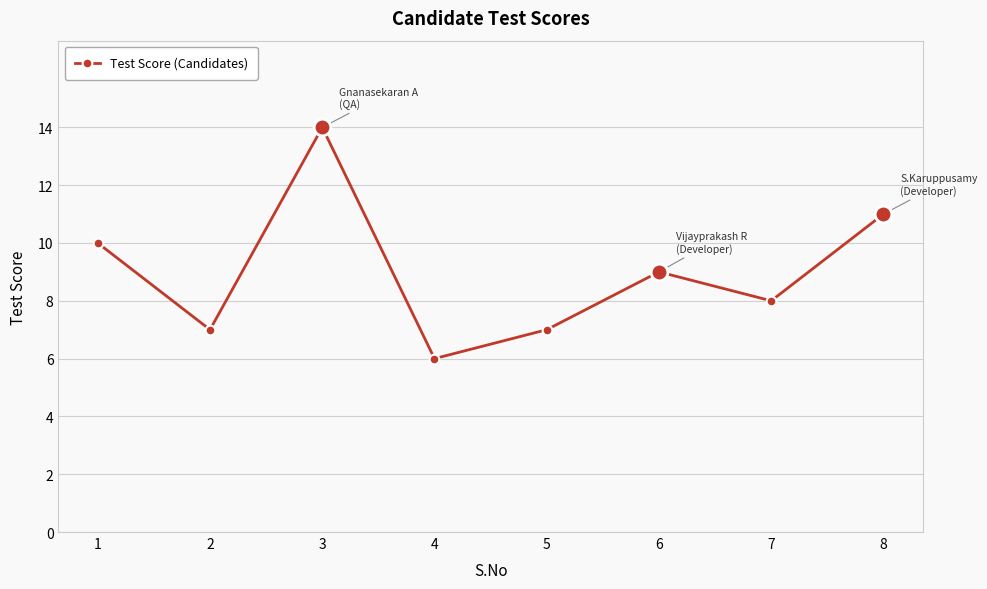

What is the maximum value shown in the chart?

14